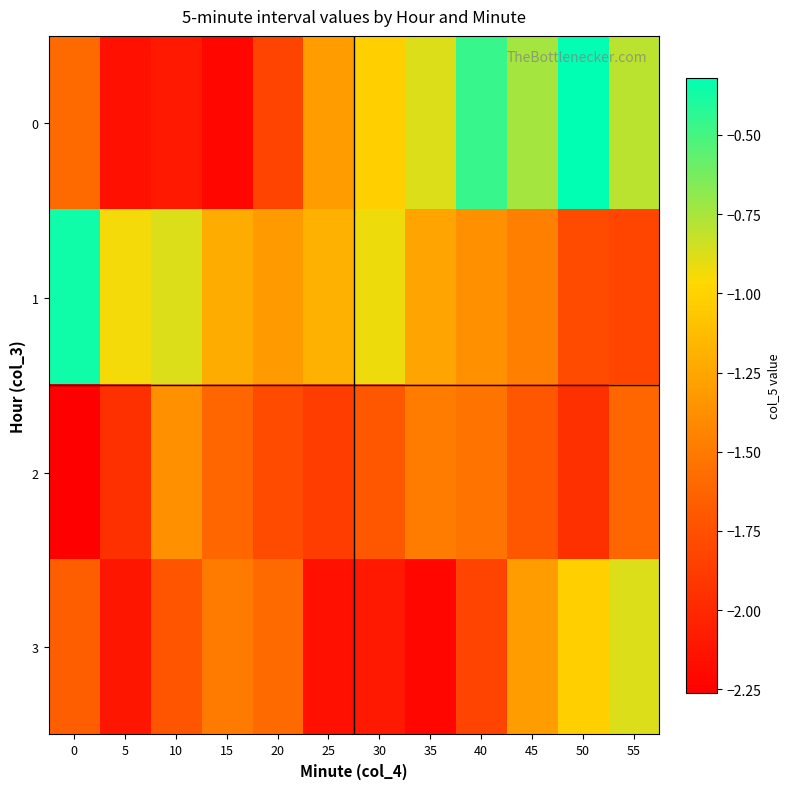

Reading left to right, list all the values displayed in this chart.

0: 0=-1.6	5=-2.1	10=-2.1	15=-2.2	20=-1.8	25=-1.3	30=-1.0	35=-0.9	40=-0.5	45=-0.7	50=-0.3	55=-0.8
1: 0=-0.4	5=-0.9	10=-0.9	15=-1.2	20=-1.3	25=-1.2	30=-0.9	35=-1.3	40=-1.4	45=-1.5	50=-1.8	55=-1.8
2: 0=-2.3	5=-1.9	10=-1.4	15=-1.6	20=-1.8	25=-1.9	30=-1.7	35=-1.5	40=-1.5	45=-1.7	50=-1.9	55=-1.6
3: 0=-1.7	5=-2.1	10=-1.7	15=-1.5	20=-1.6	25=-2.1	30=-2.1	35=-2.2	40=-1.8	45=-1.3	50=-1.0	55=-0.9